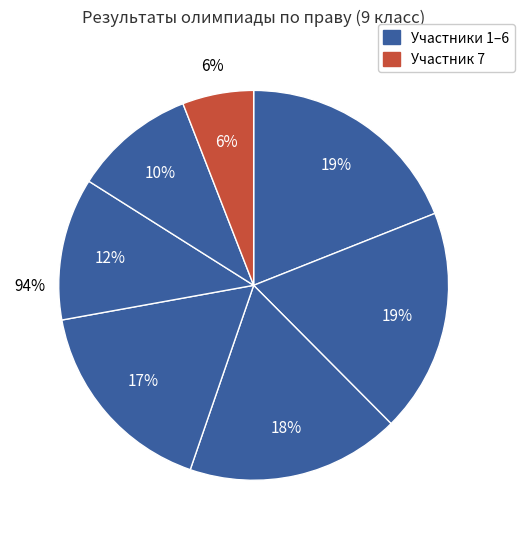

Which category has the smallest portion of the pie?

7